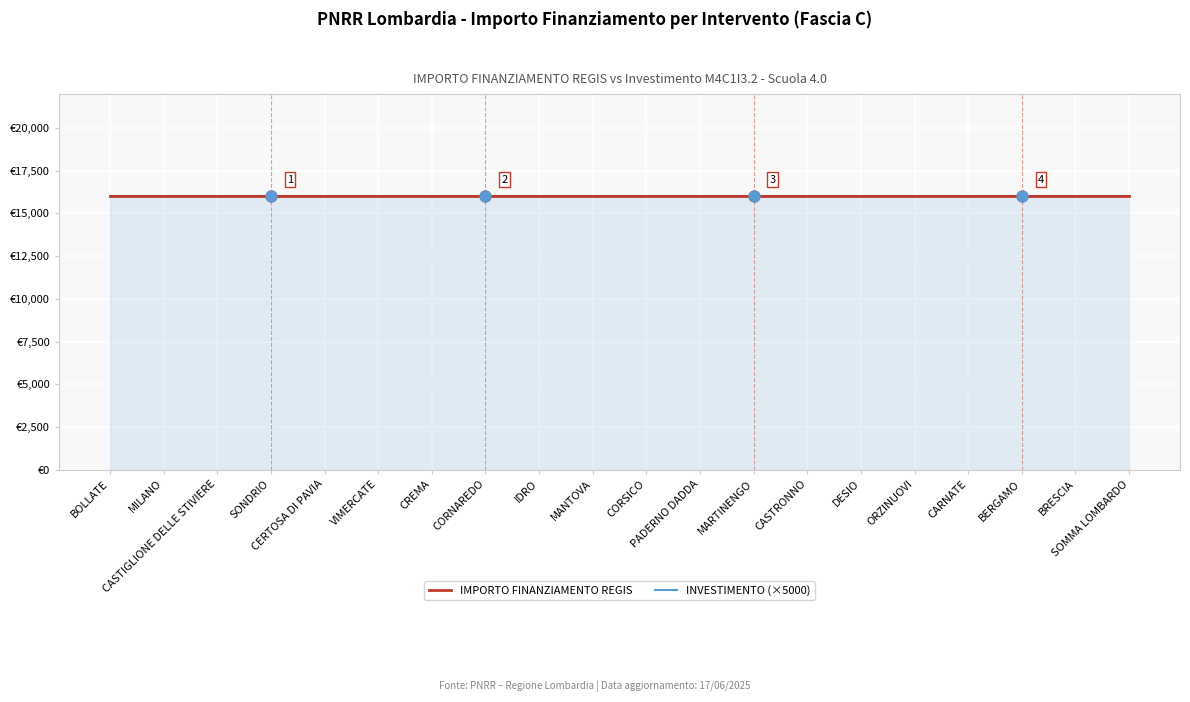

Which series has the largest total across all categories?

IMPORTO FINANZIAMENTO REGIS